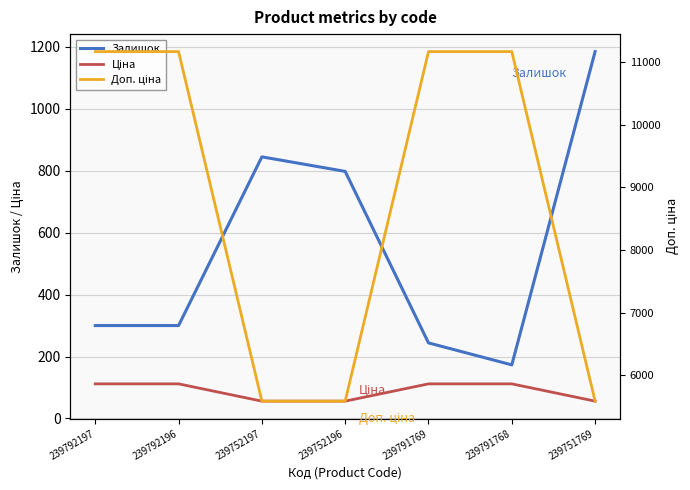

How many data points in Залишок are above 300?

3